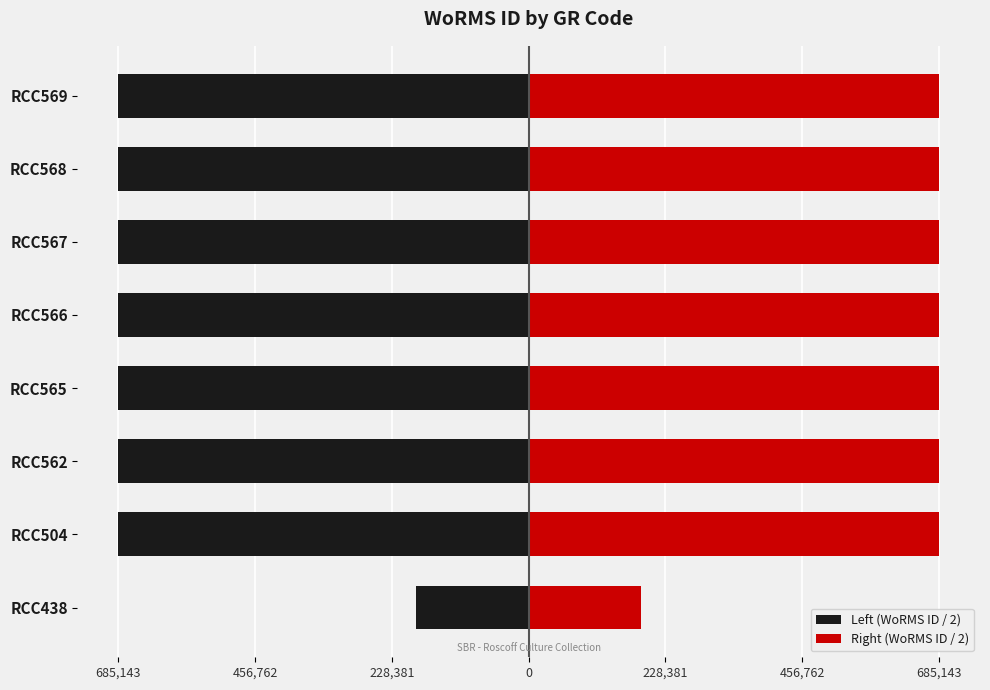

How many distinct data groups are displayed?

2